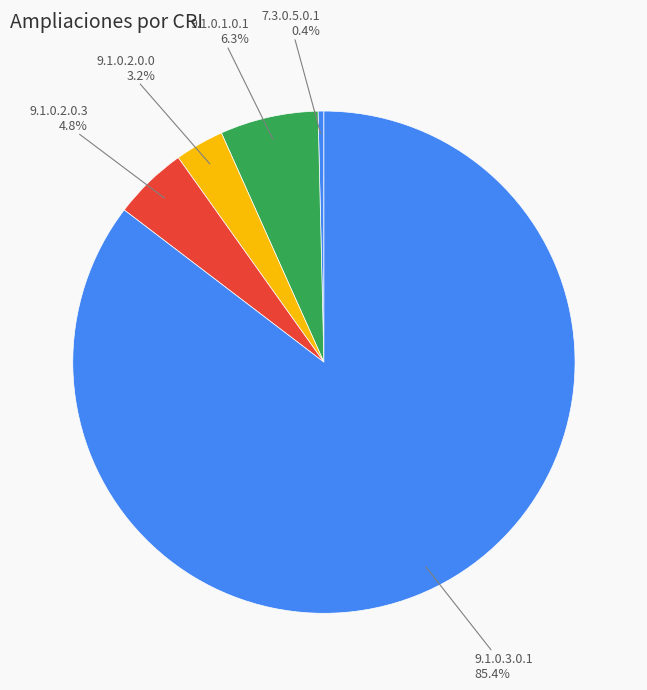

Rank the categories by value from lowest to highest.

7.3.0.5.0.1, 9.1.0.2.0.0, 9.1.0.2.0.3, 9.1.0.1.0.1, 9.1.0.3.0.1